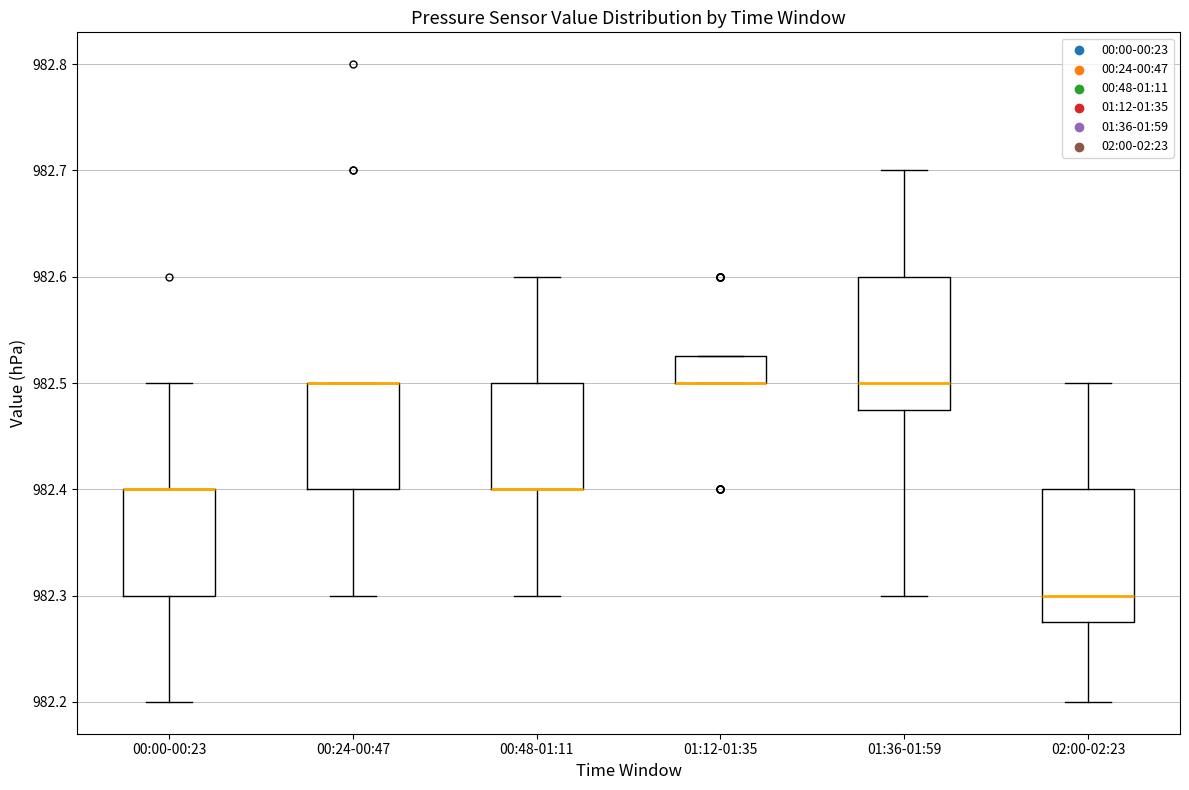

Where does the lower whisker of the box for 00:00-00:23 end on the y-axis? The values are not printed on the chart, so give them approximately, as read against the axis.

982.20